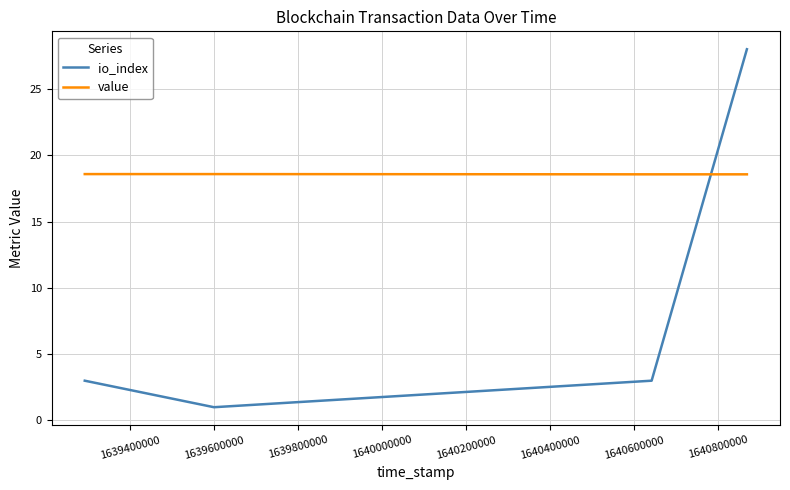

After their last crossing, which series has the higher values: io_index or value?

io_index